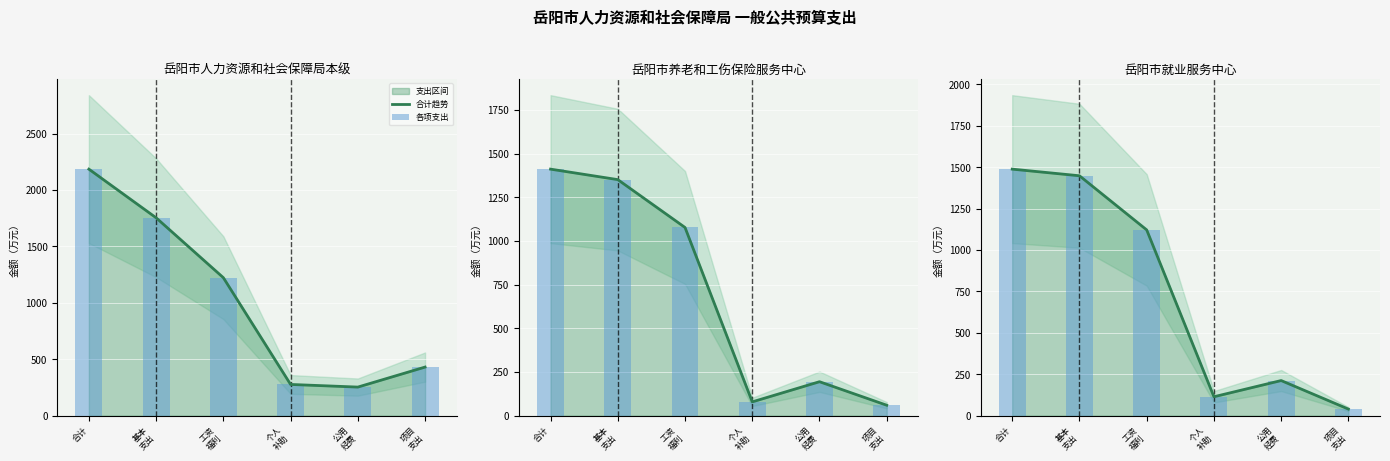

Reading left to right, list all the values displayed in this chart.

合计趋势: 1488.3	1448.3	1121.5	114.5	212.2	40.0
各项支出: 1488.3	1448.3	1121.5	114.5	212.2	40.0